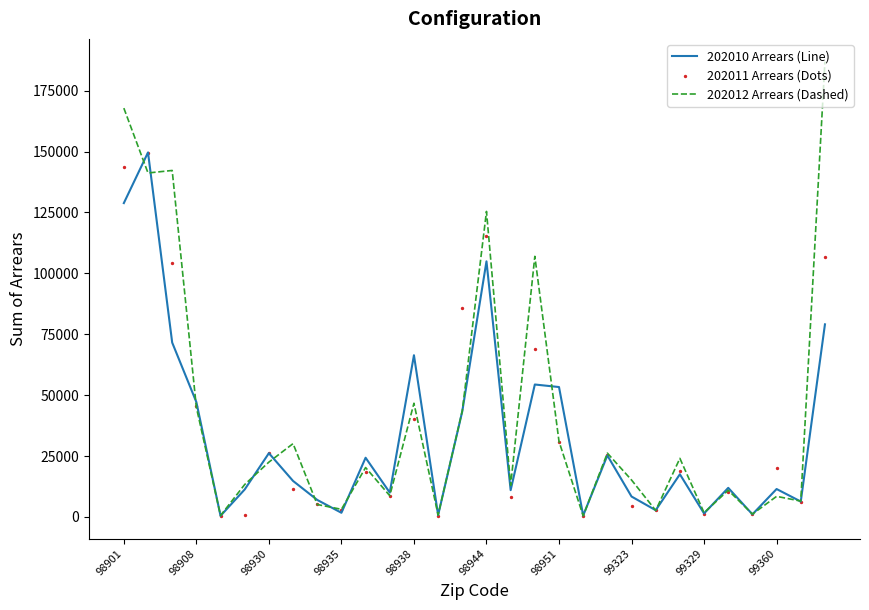

Which series has the largest total across all categories?

202012 Arrears (Dashed)